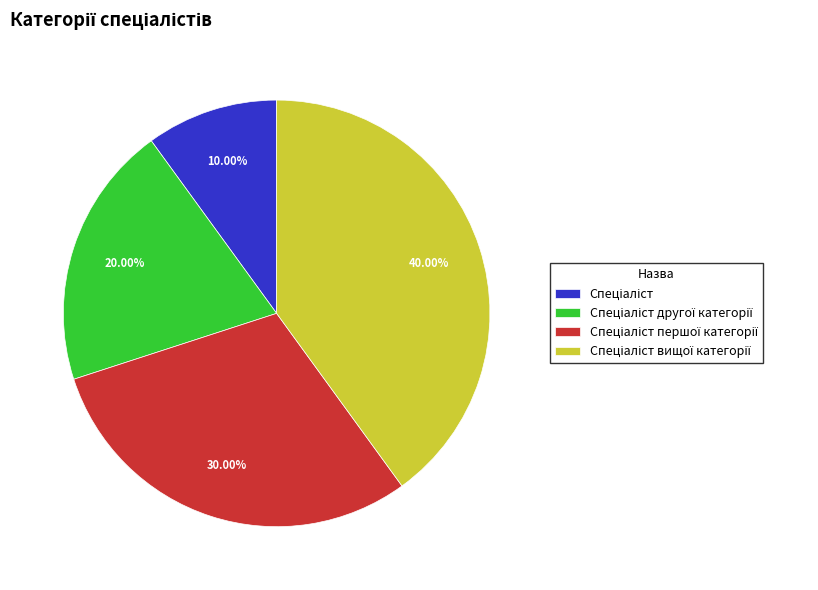

Which slice is the largest?

Спеціаліст вищої категорії